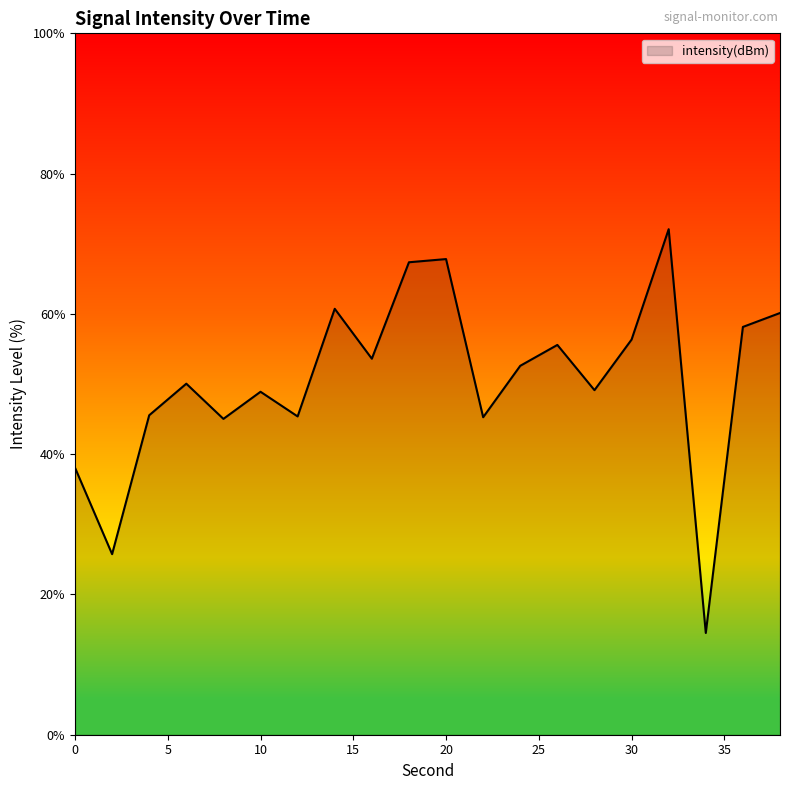

What is the difference between the maximum and minimum values?

57.6